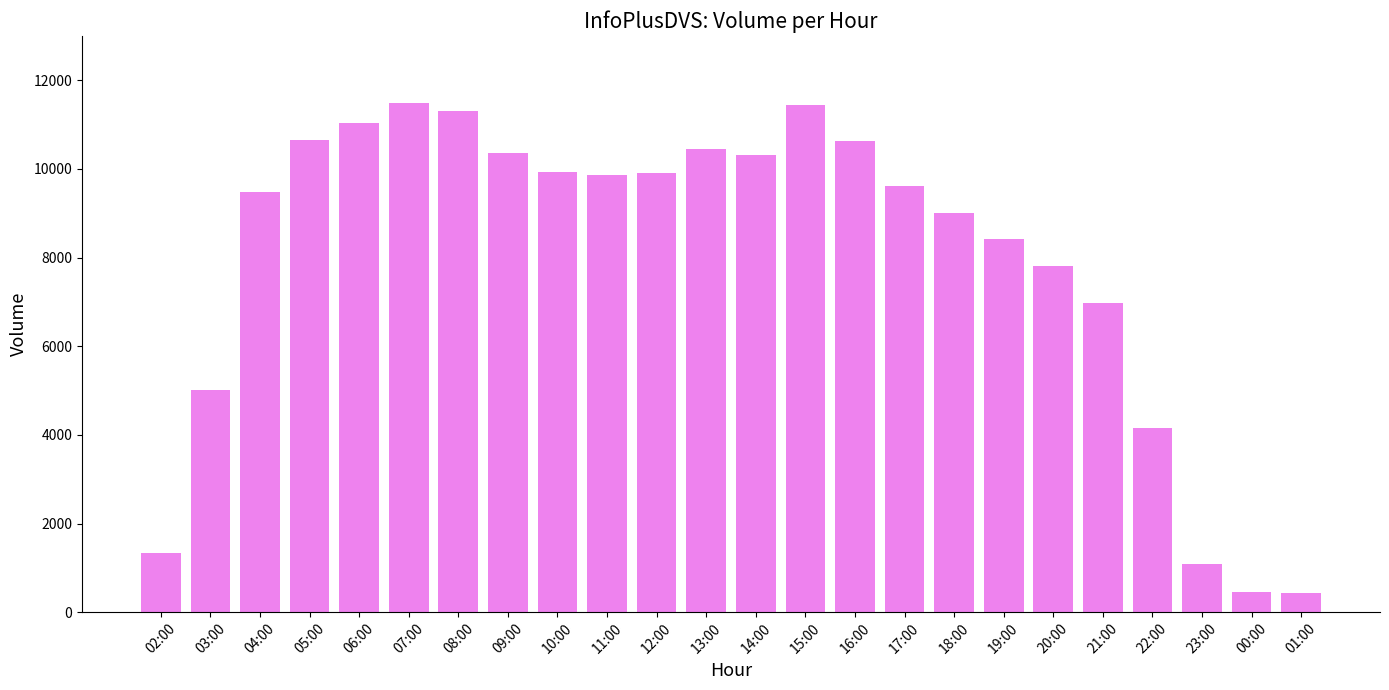

What is the value of the 3rd bar from the left?

9491